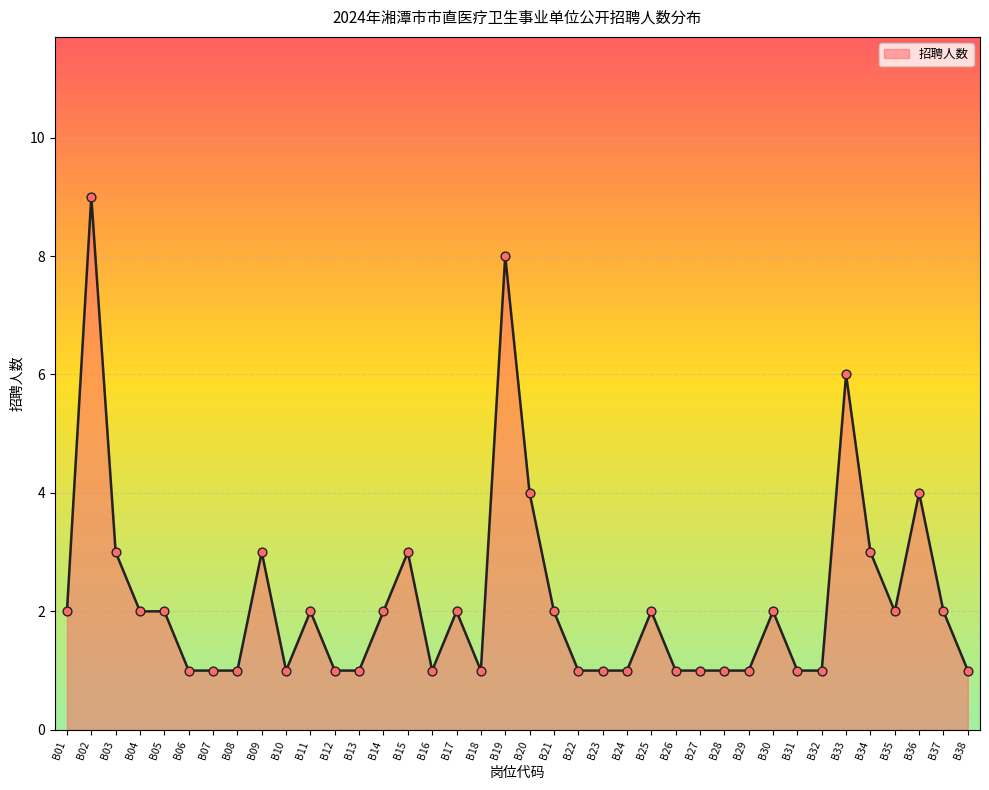

What is the change in value from B15 to B32?

-2